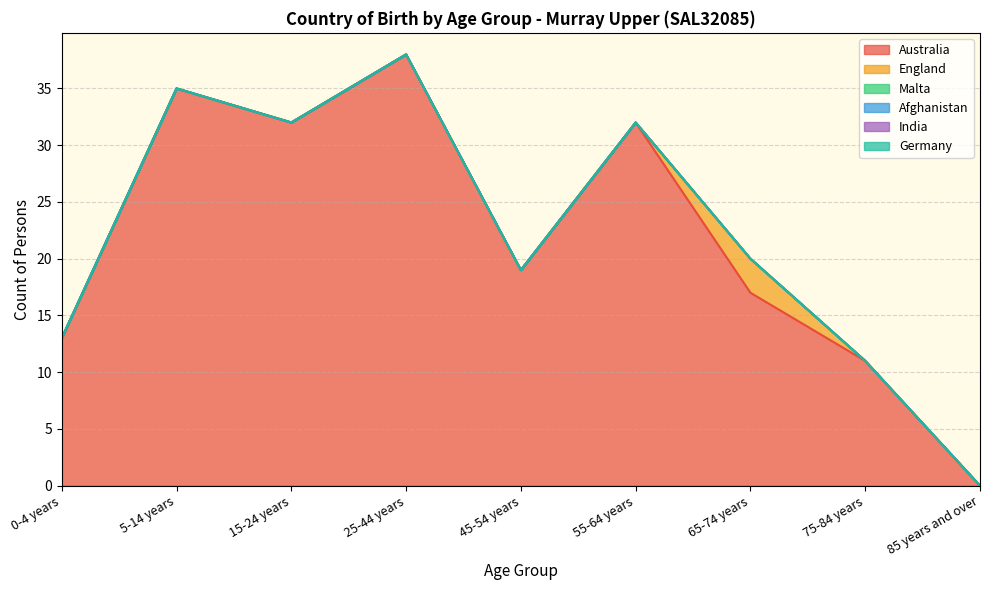

Reading left to right, what are all the values shown in this chart?

Australia: 13	35	32	38	19	32	17	11	0
England: 0	0	0	0	0	0	3	0	0
Malta: 0	0	0	0	0	0	0	0	0
Afghanistan: 0	0	0	0	0	0	0	0	0
India: 0	0	0	0	0	0	0	0	0
Germany: 0	0	0	0	0	0	0	0	0